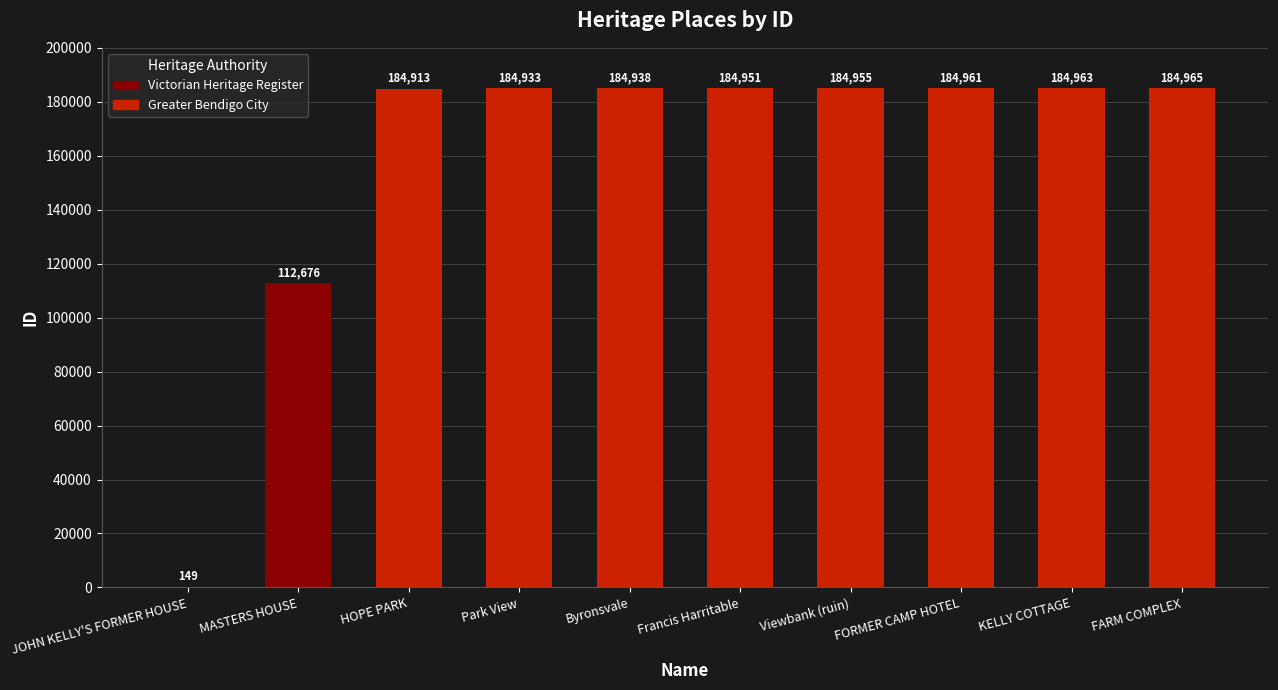

Is it true that the value at Francis Harritable is 184951?

True